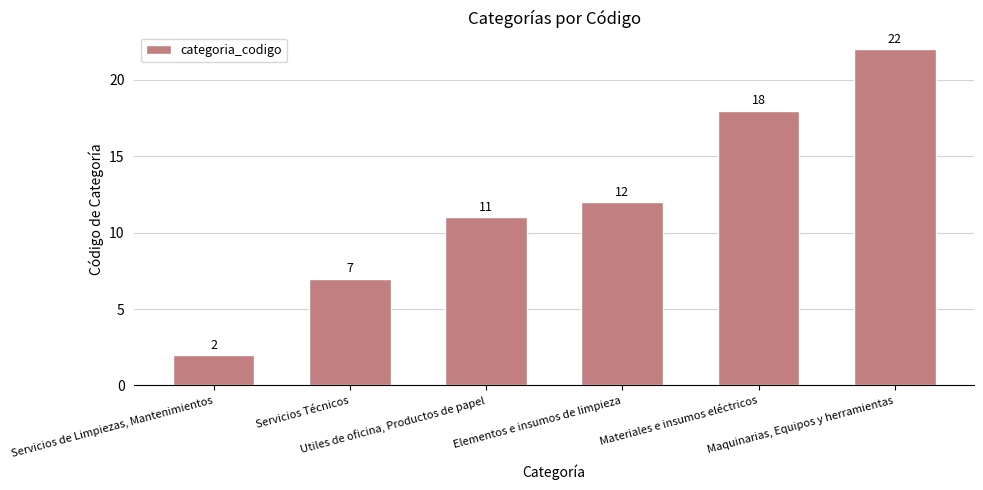

What is the value of the 3rd bar from the left?

11